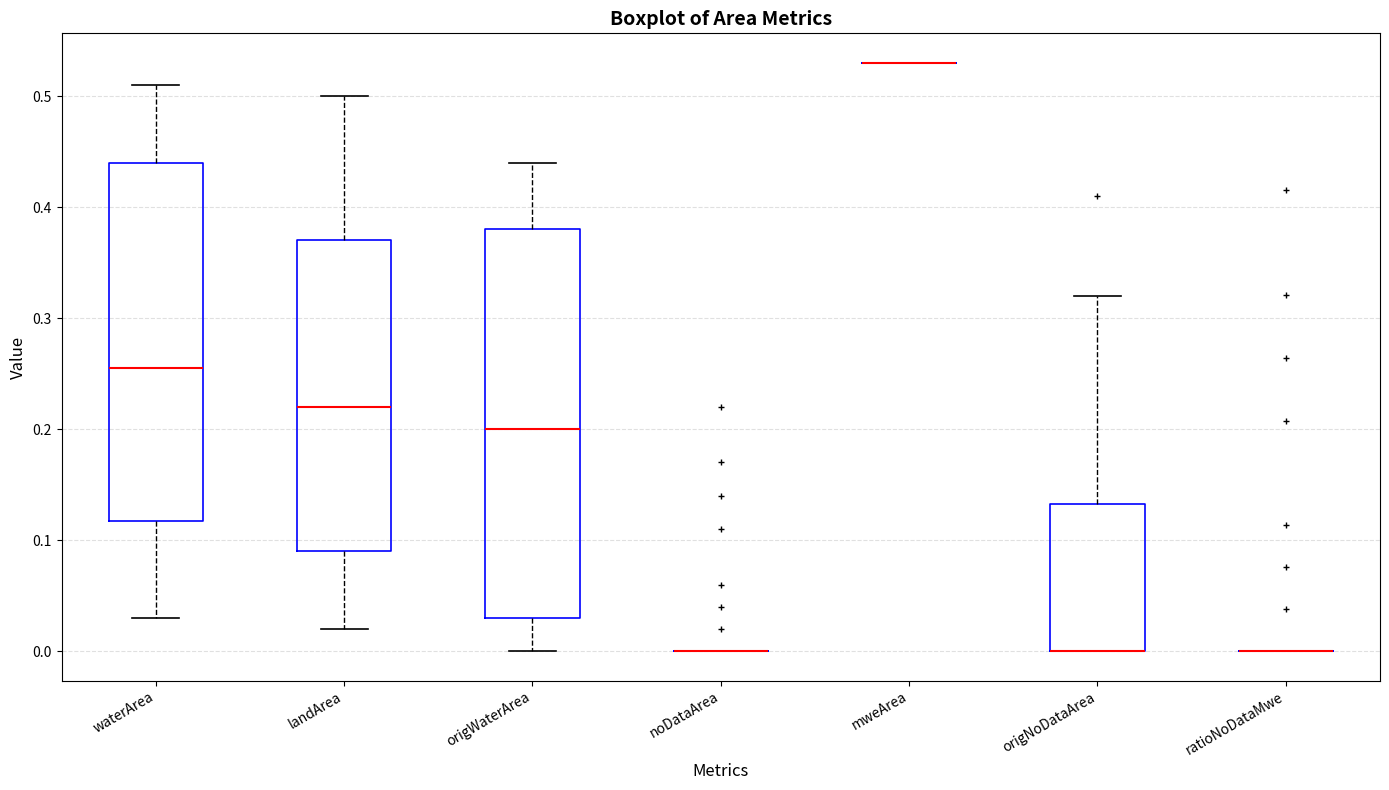

Where is the upper edge of the box for waterArea on the y-axis? The values are not printed on the chart, so give them approximately, as read against the axis.

0.44